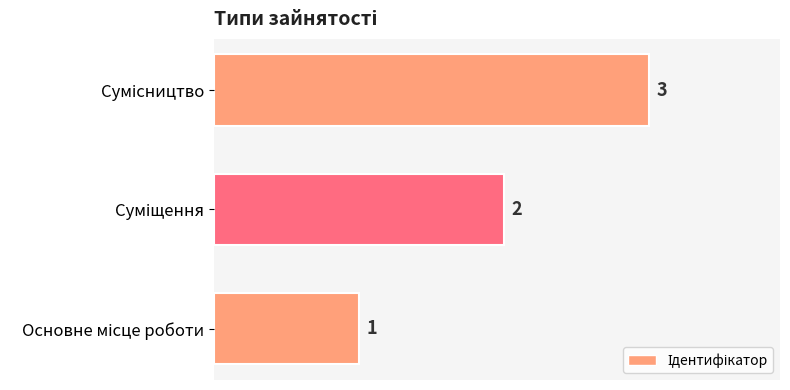

Count the values in the range 1 to 3.

3